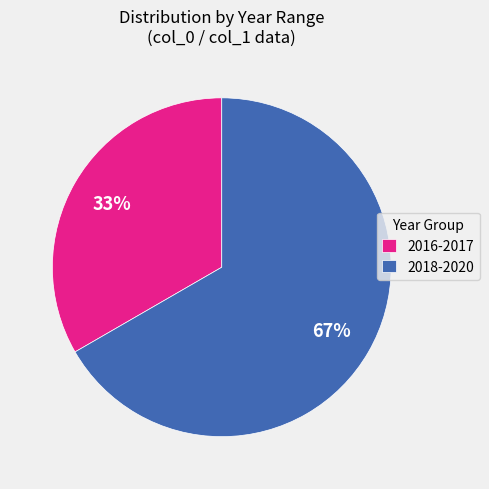

The 2018-2020 slice represents 67% of the pie. True or false?

True